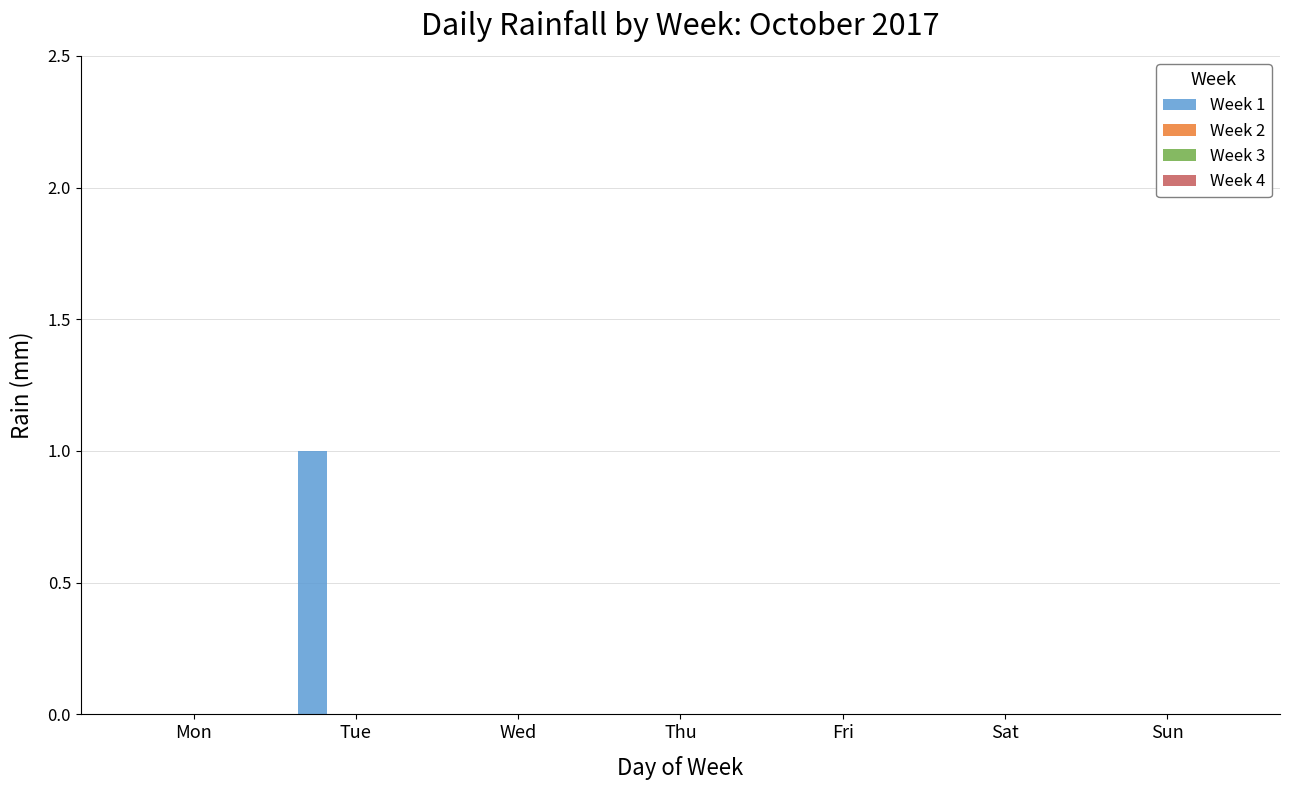

Count the number of data series in this chart.

1